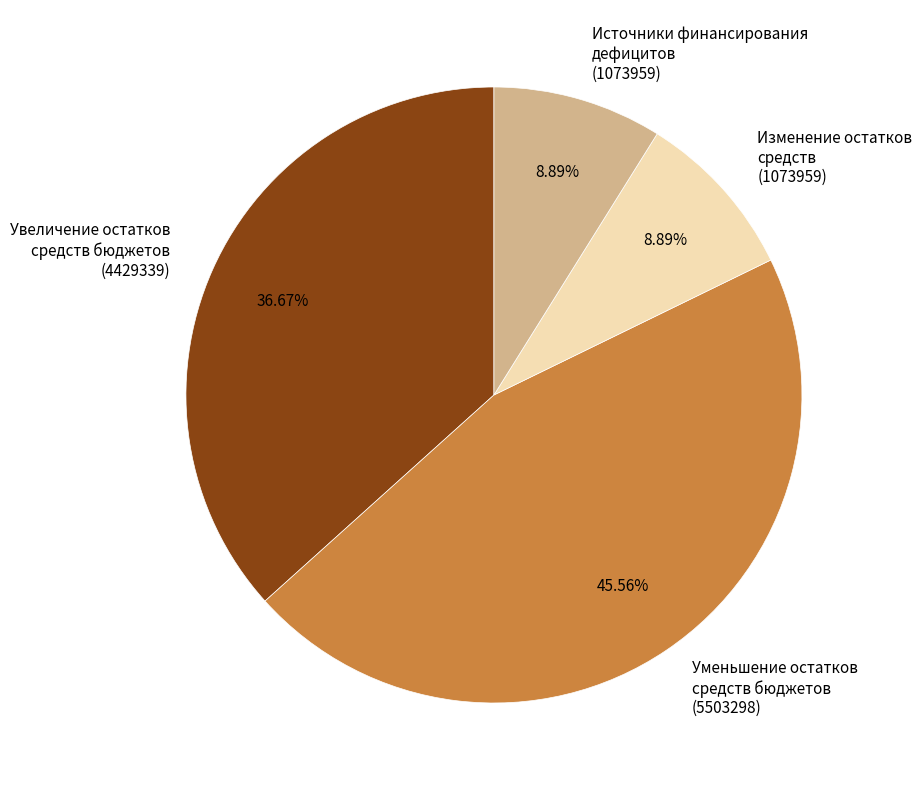

To the nearest percent, what is the average slice percentage?

25%